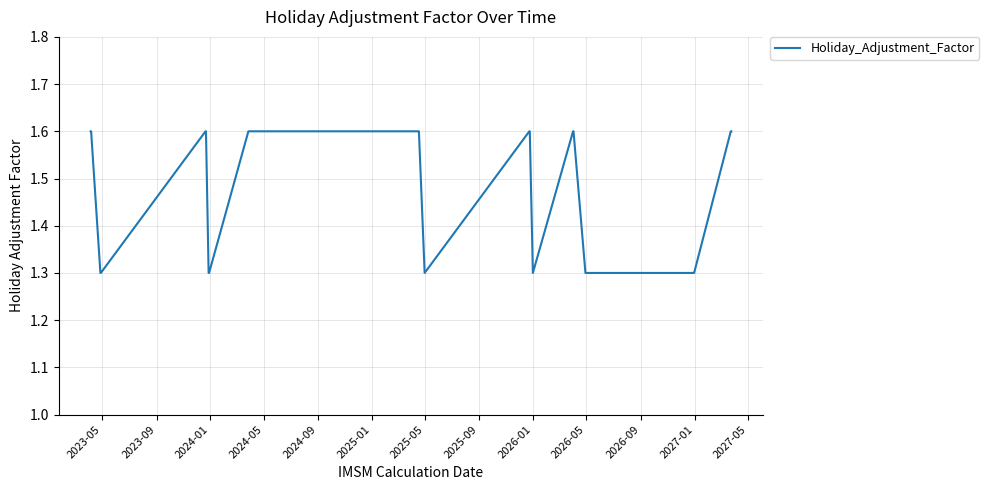

What is the smallest value displayed?

1.3